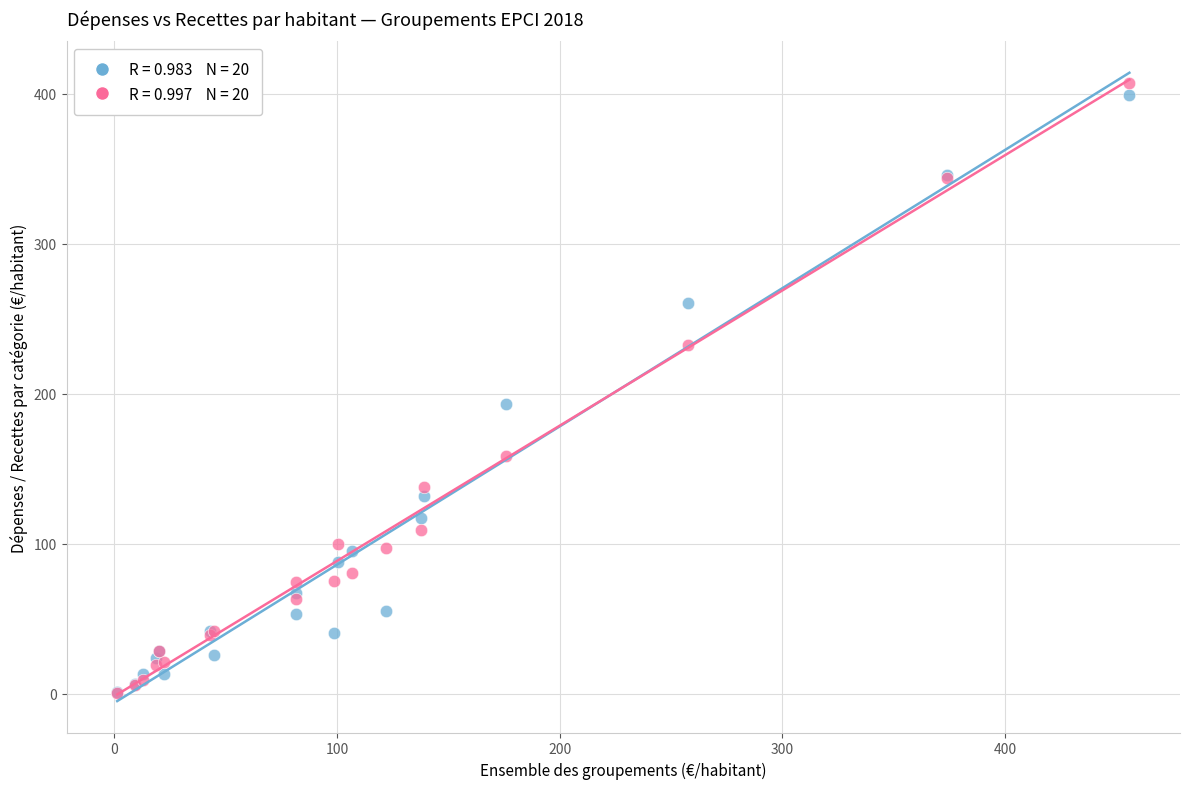

Across all series, what Y value is closest to 203?

193.4